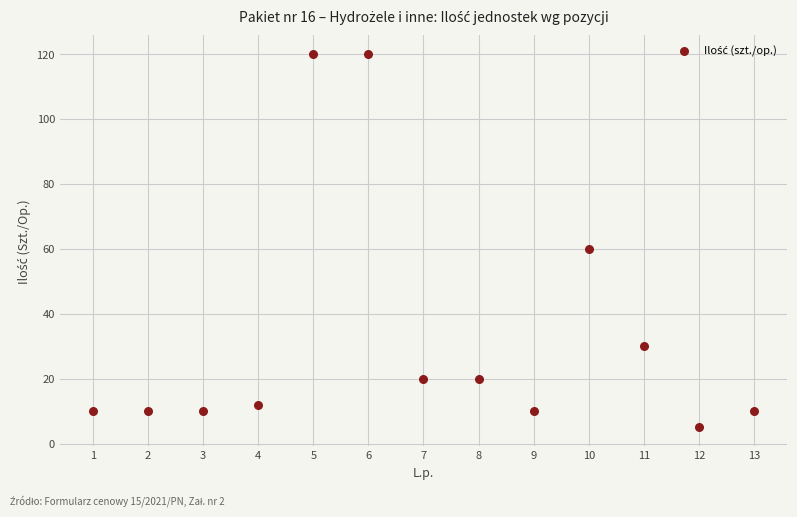

What Y value in the scatter plot is closest to 62?

60